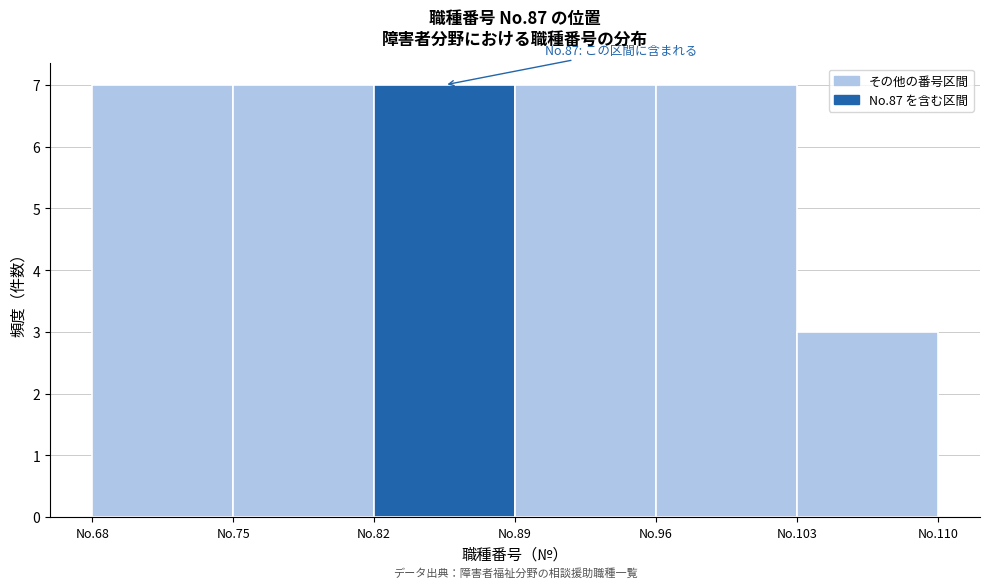

Reading left to right, what are all the values shown in this chart?

7	7	7	7	7	3